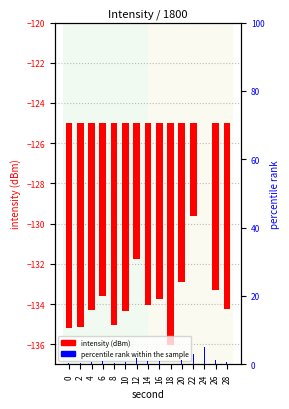

List the series in order of their overall mean, highest first.

percentile rank within the sample, intensity (dBm)